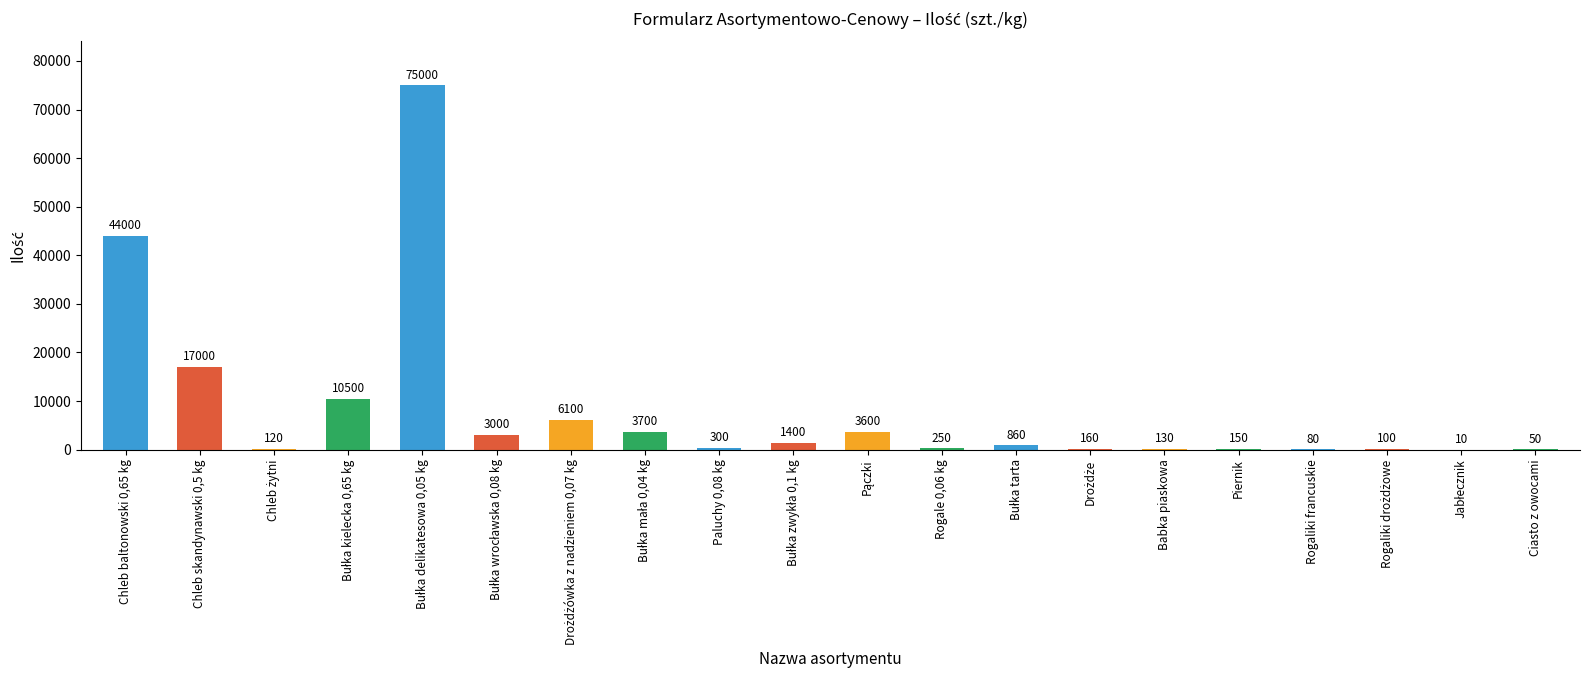

What value does the data have at Piernik, to the nearest 50?

150